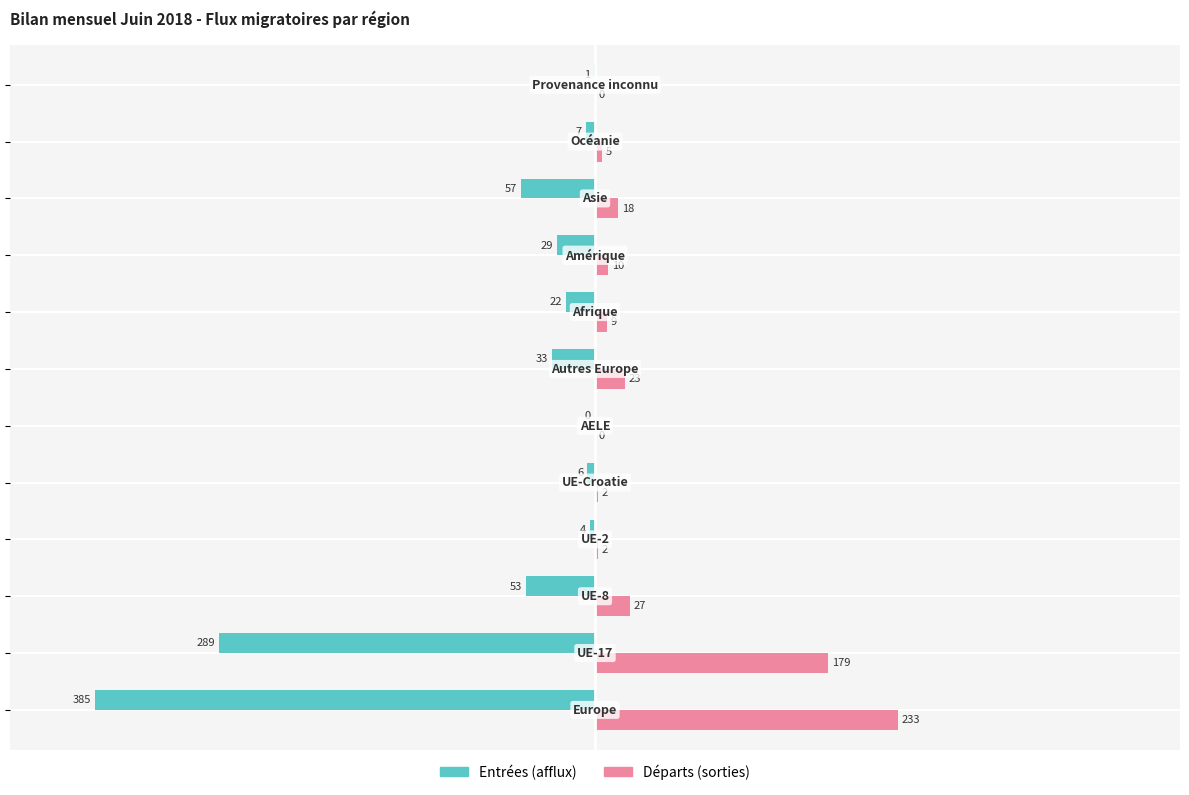

Which series has the largest total across all categories?

Départs (sorties)